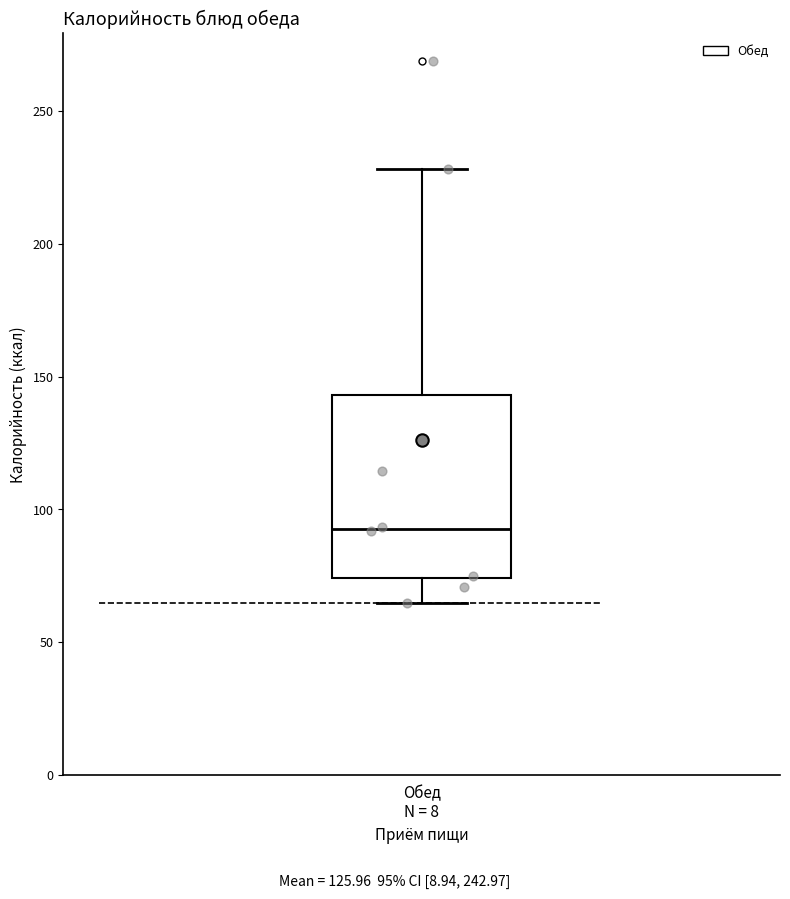

Read this box plot against the y-axis: the position of the median line, the range covered by the box, and the ends of both whiskers. The values are not printed on the chart, so give them approximately, as read against the axis.

median 95, box 75 to 145, whiskers 65 to 230